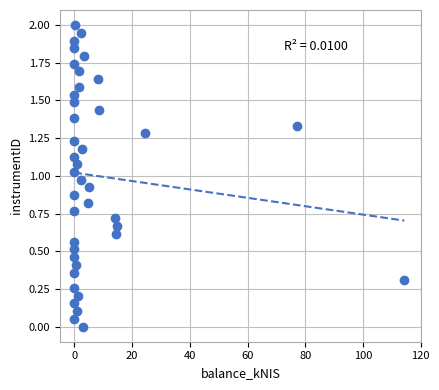

What is the range of X values (max minus min)?

114.3